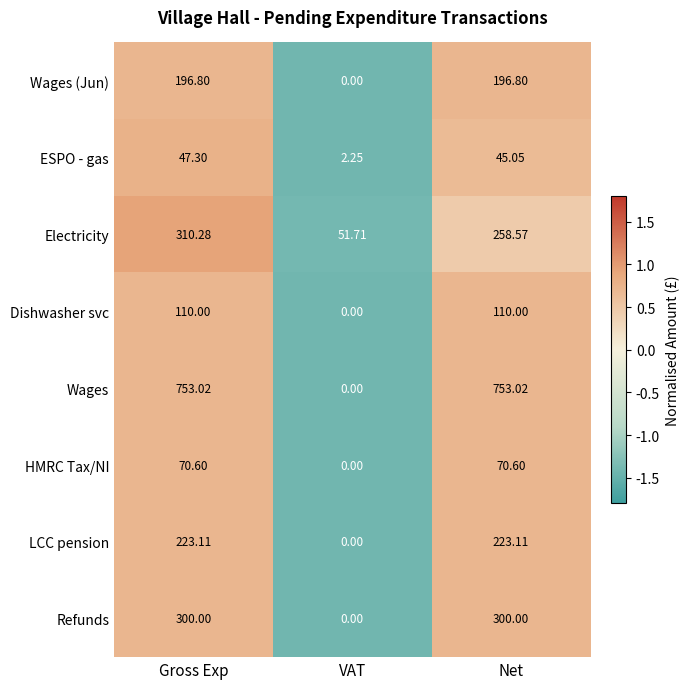

Which series has the largest range (max minus min)?

Wages